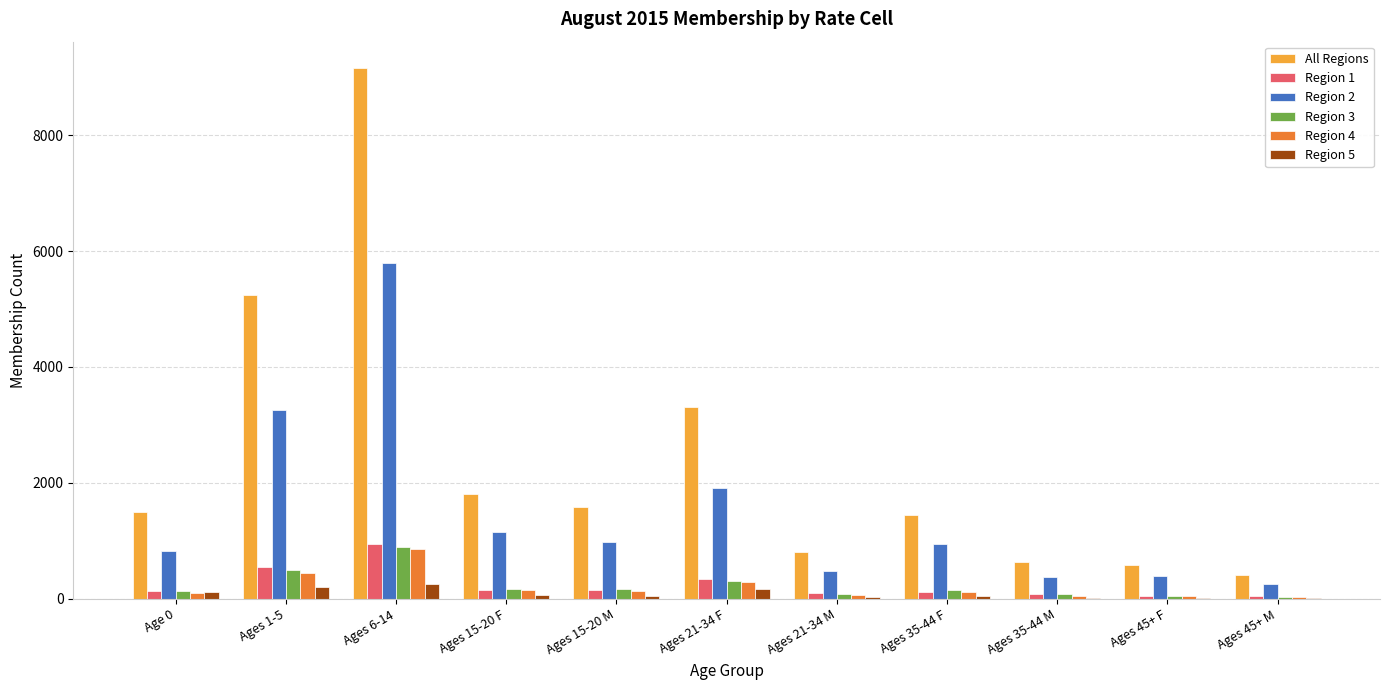

What is the maximum value shown in the chart?

9155